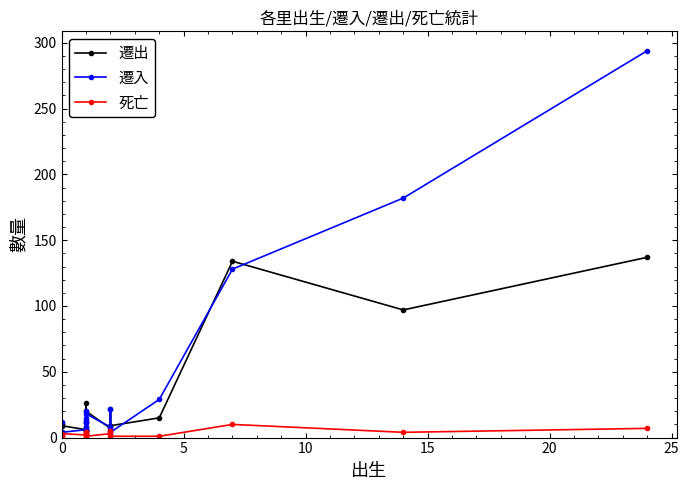

How many lines are shown in the chart?

3